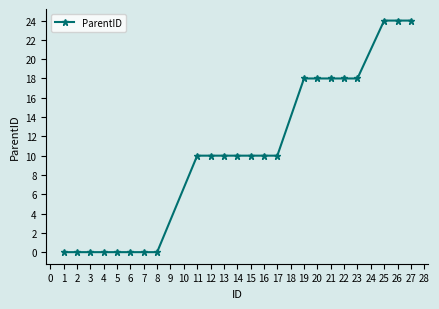

The value at 17 is 14. True or false?

False